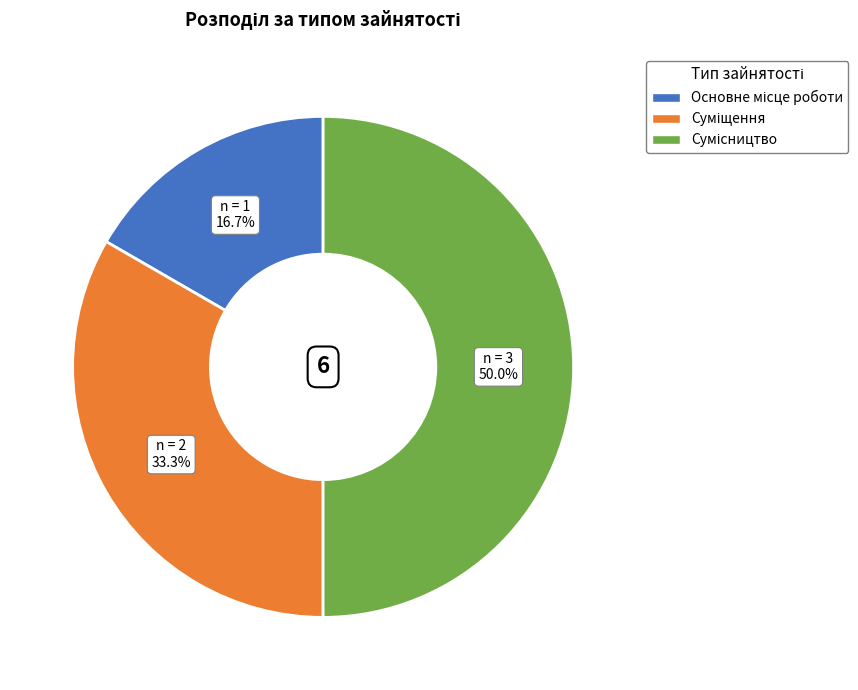

How many segments does this pie chart have?

3